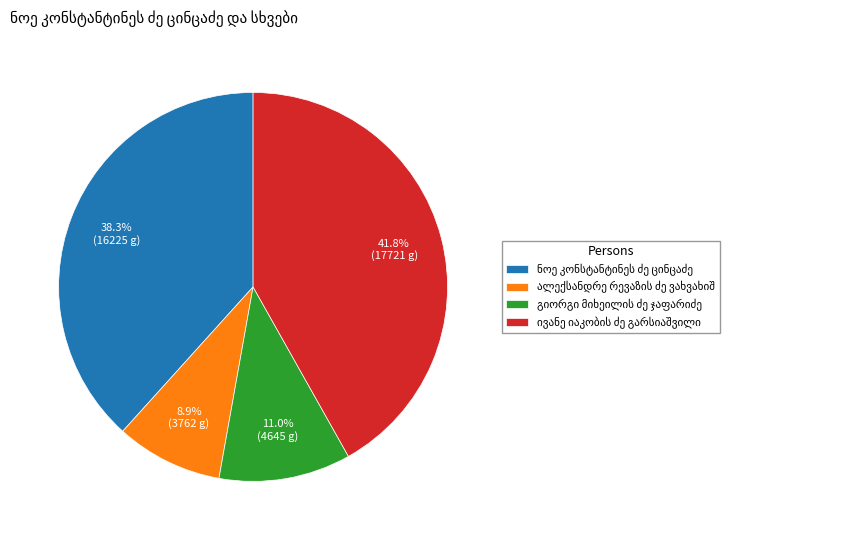

Count the number of slices in the pie.

4